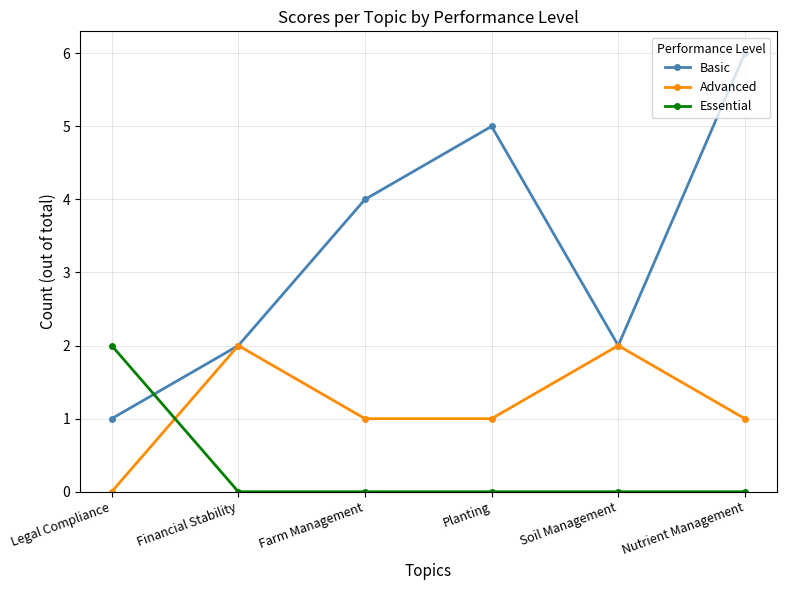

Is it true that Essential equals 1 at Soil Management?

False